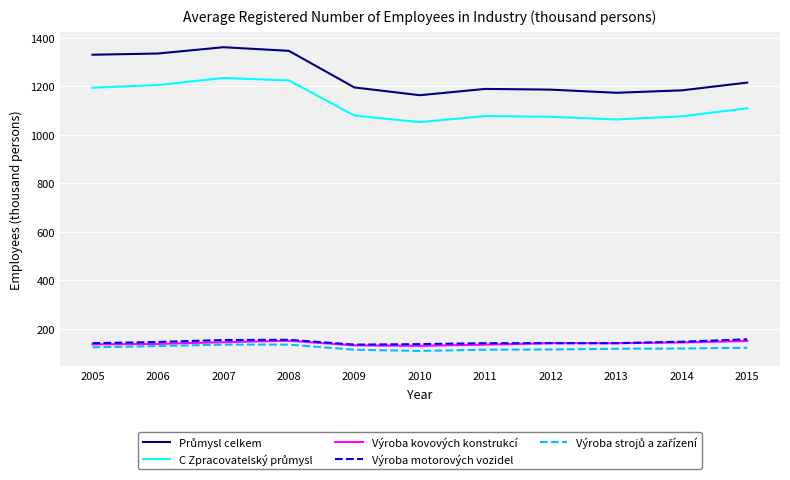

Is this an area chart (filled region under the line)?

No